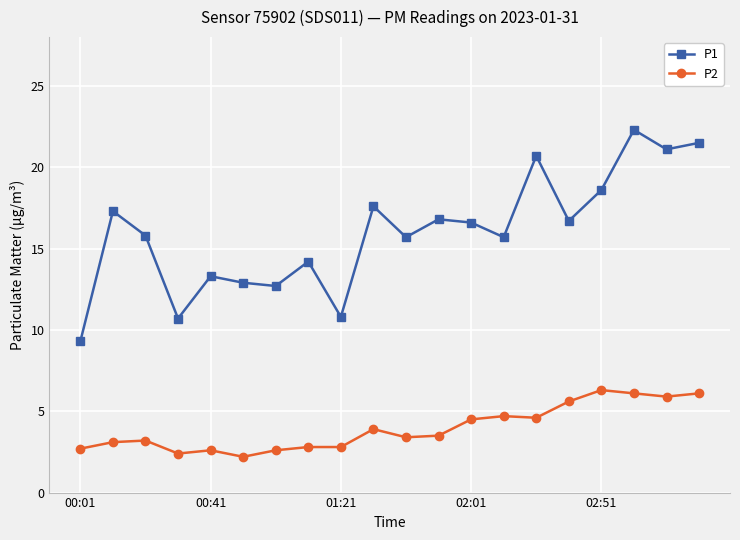

List the series in order of their peak value, highest first.

P1, P2